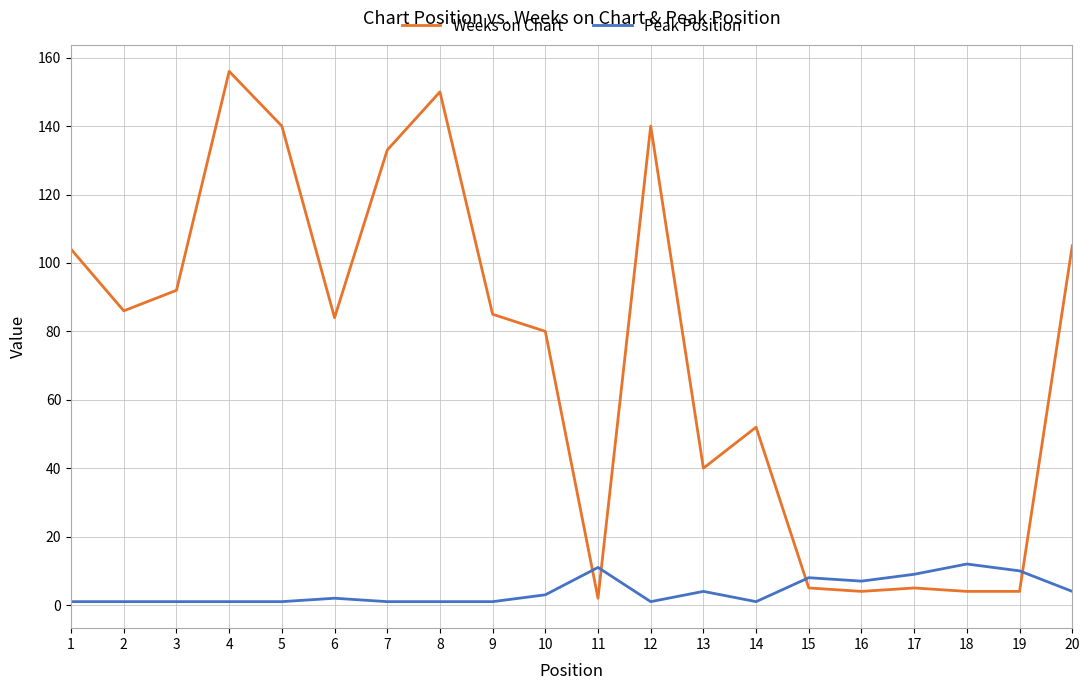

How many times do Weeks on Chart and Peak Position cross each other?

4